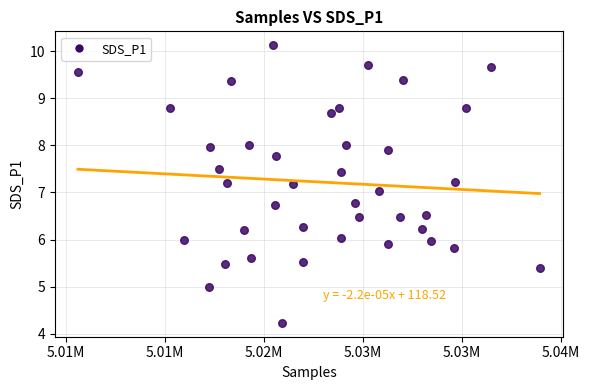

What is the range of Y values (max minus min)?

5.9